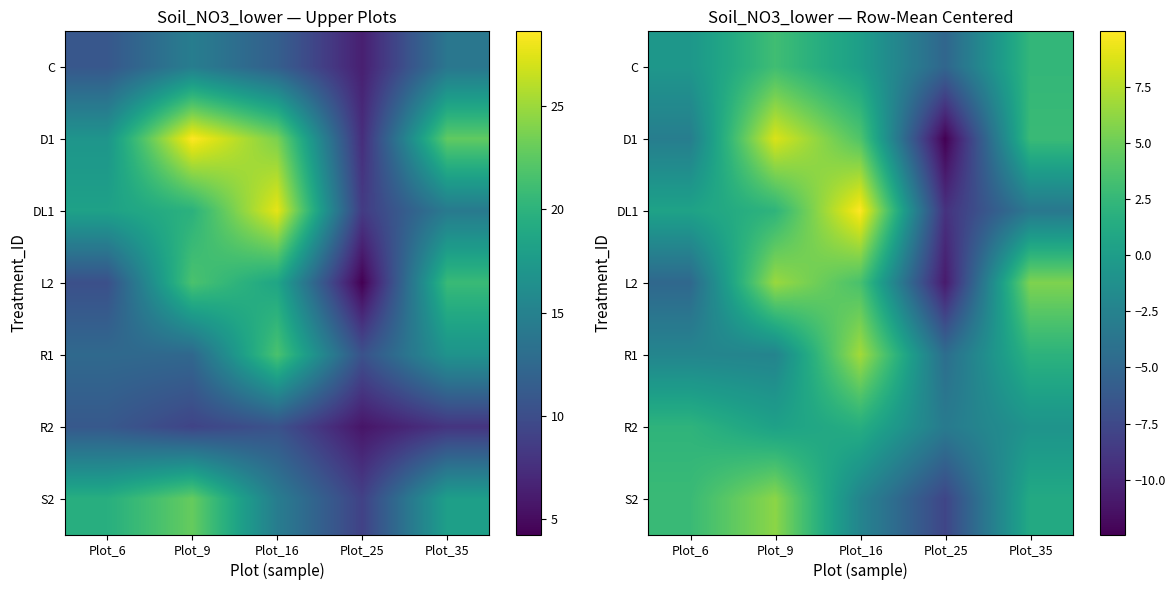

How many categories are shown in the chart?

5